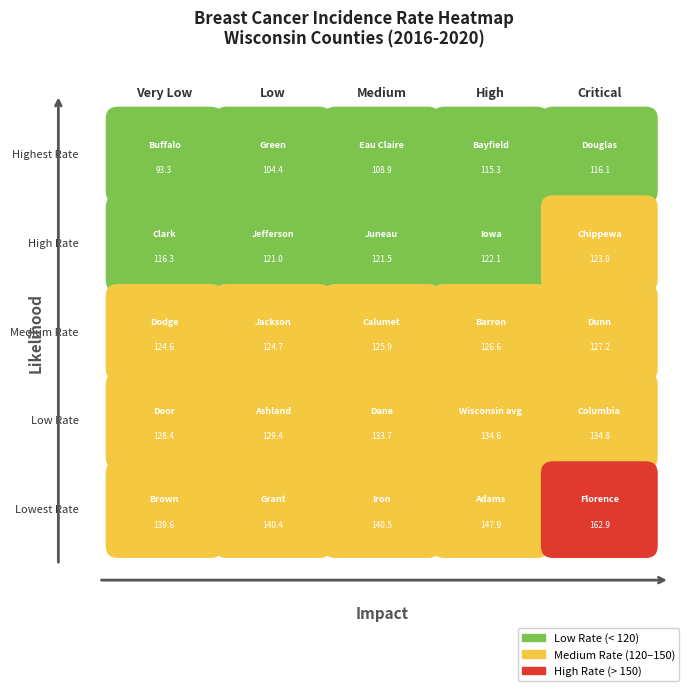

The value of Burnett County at 1 is 282.3. True or false?

False